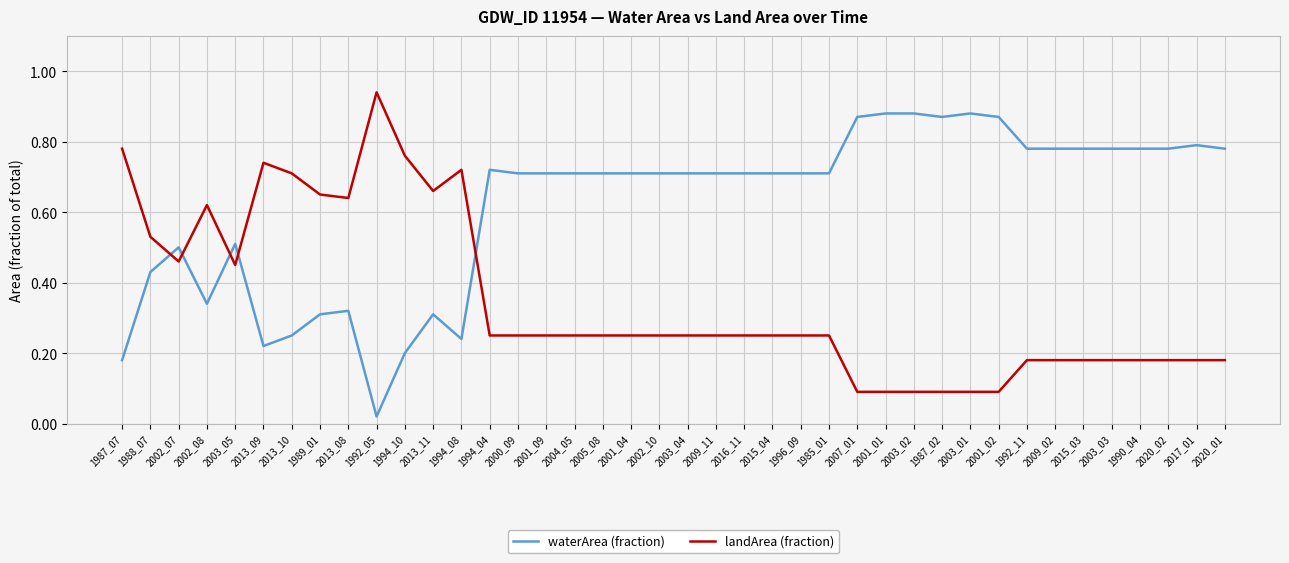

At 1992_05, list the series in order from largest to smallest.

landArea (fraction), waterArea (fraction)